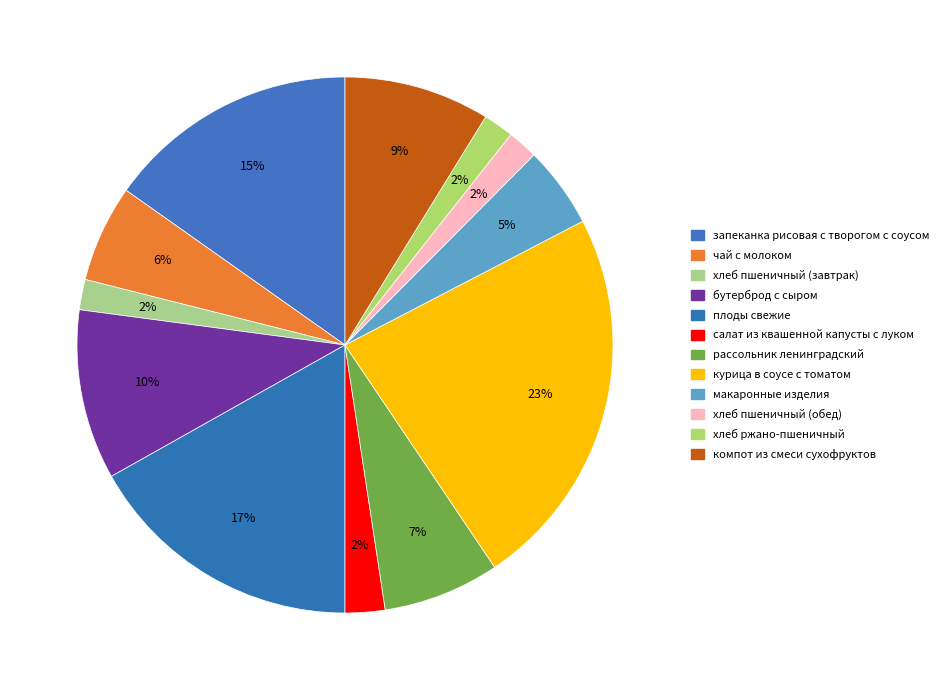

Count the number of slices in the pie.

12